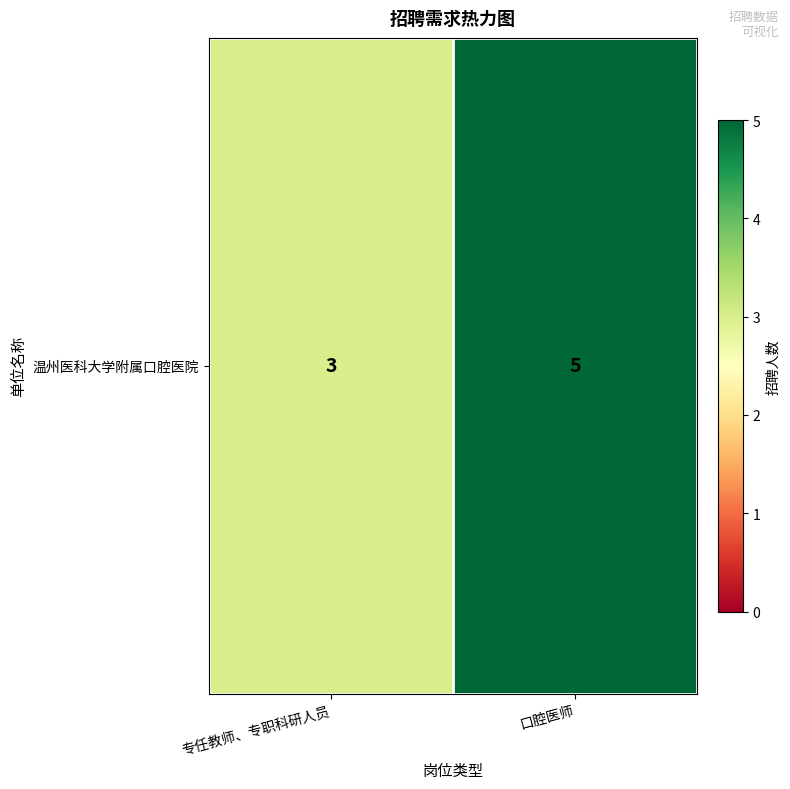

Which category has the lowest value across all series?

专任教师、专职科研人员